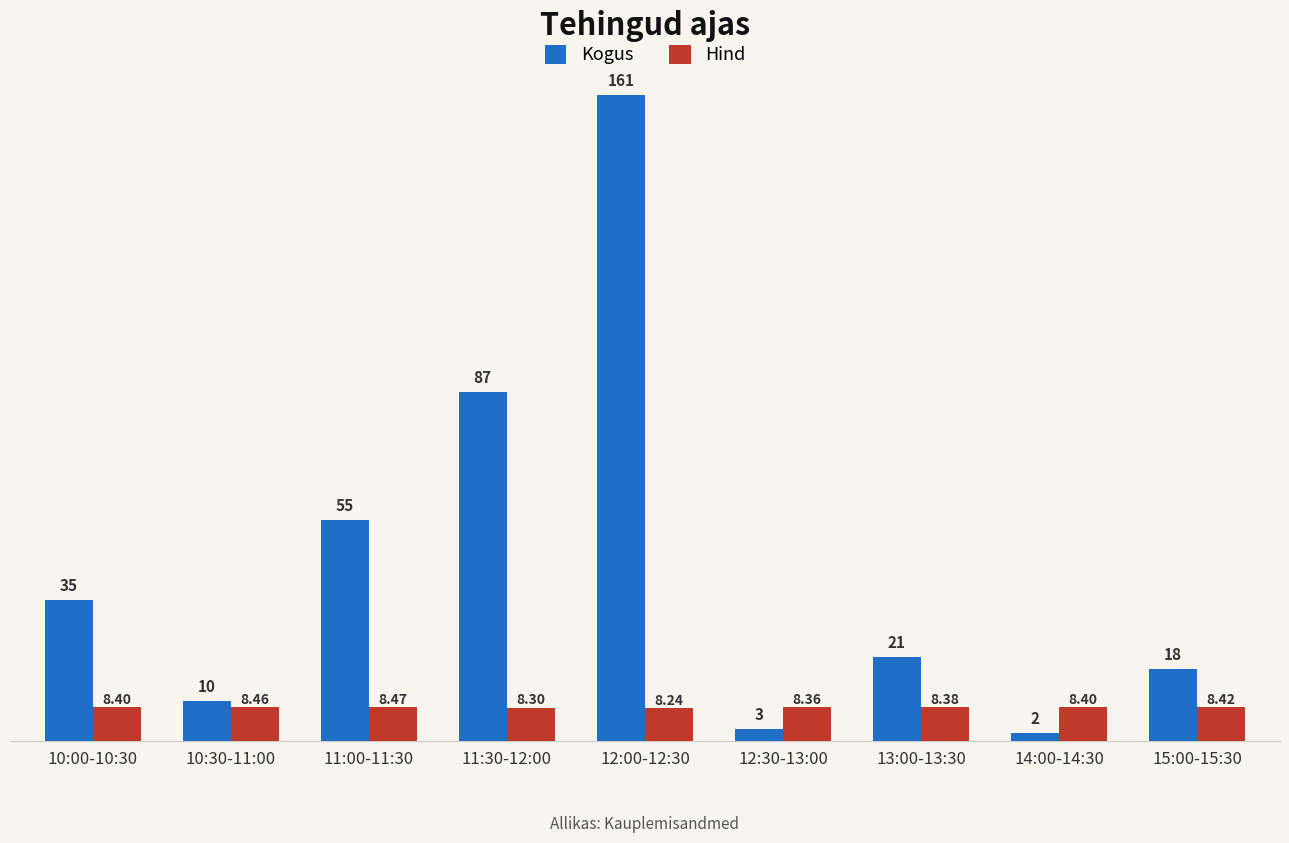

What is the highest value of the Hind series?

8.5